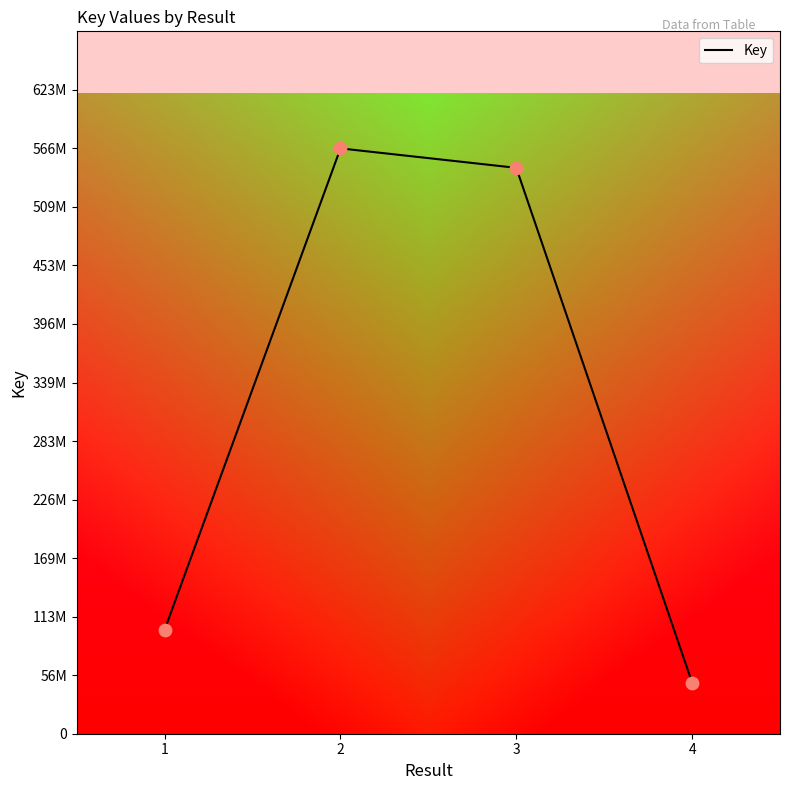

What is the ratio of the value at 3 to the value at 1?

5.4